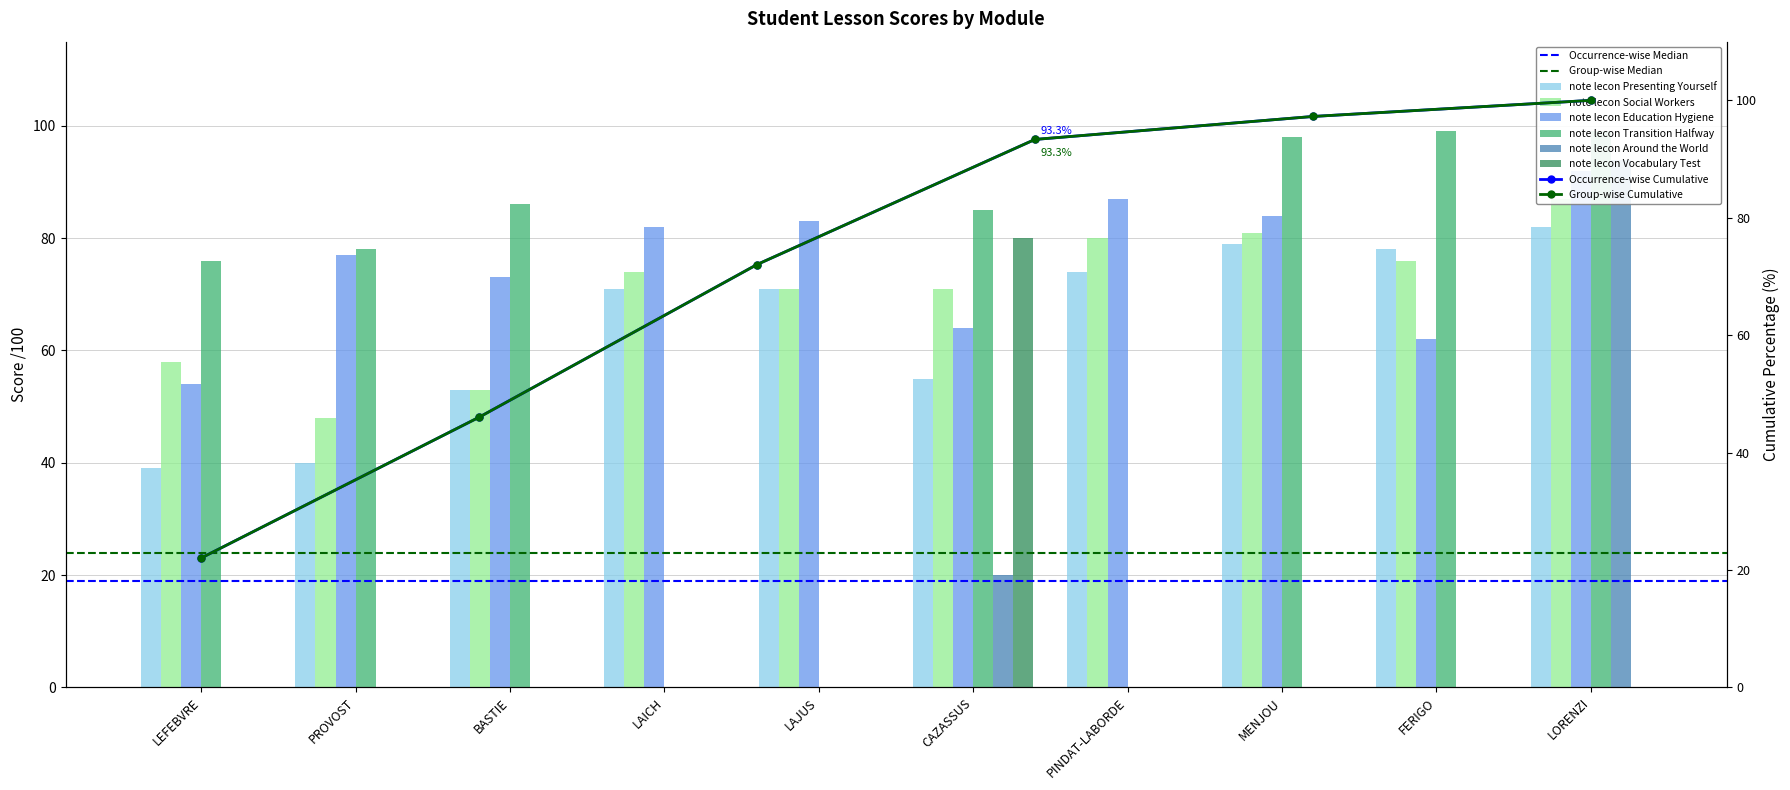

What is the maximum value for note lecon Around the World?

94